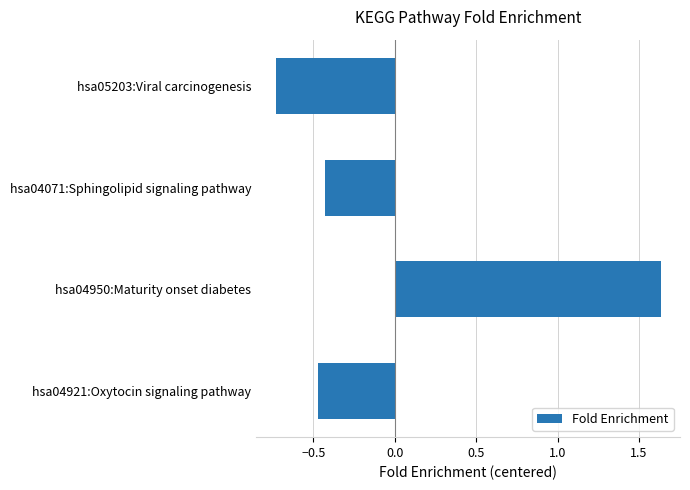

Are the bars horizontal?

Yes